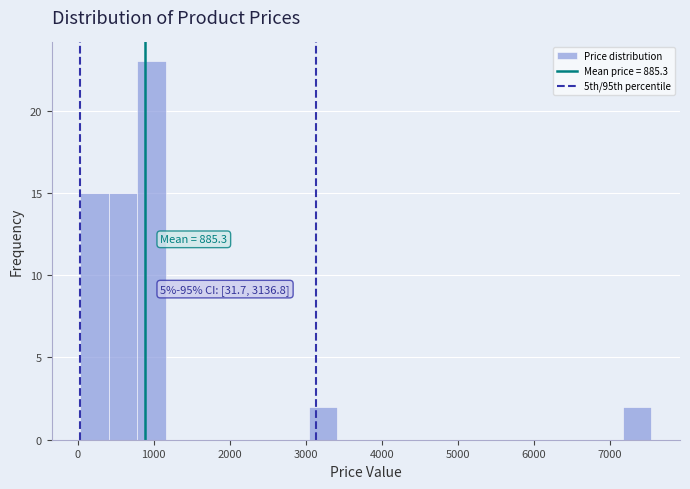

Read against the x-axis, roughly where is the centre of the tallest bar?

1000